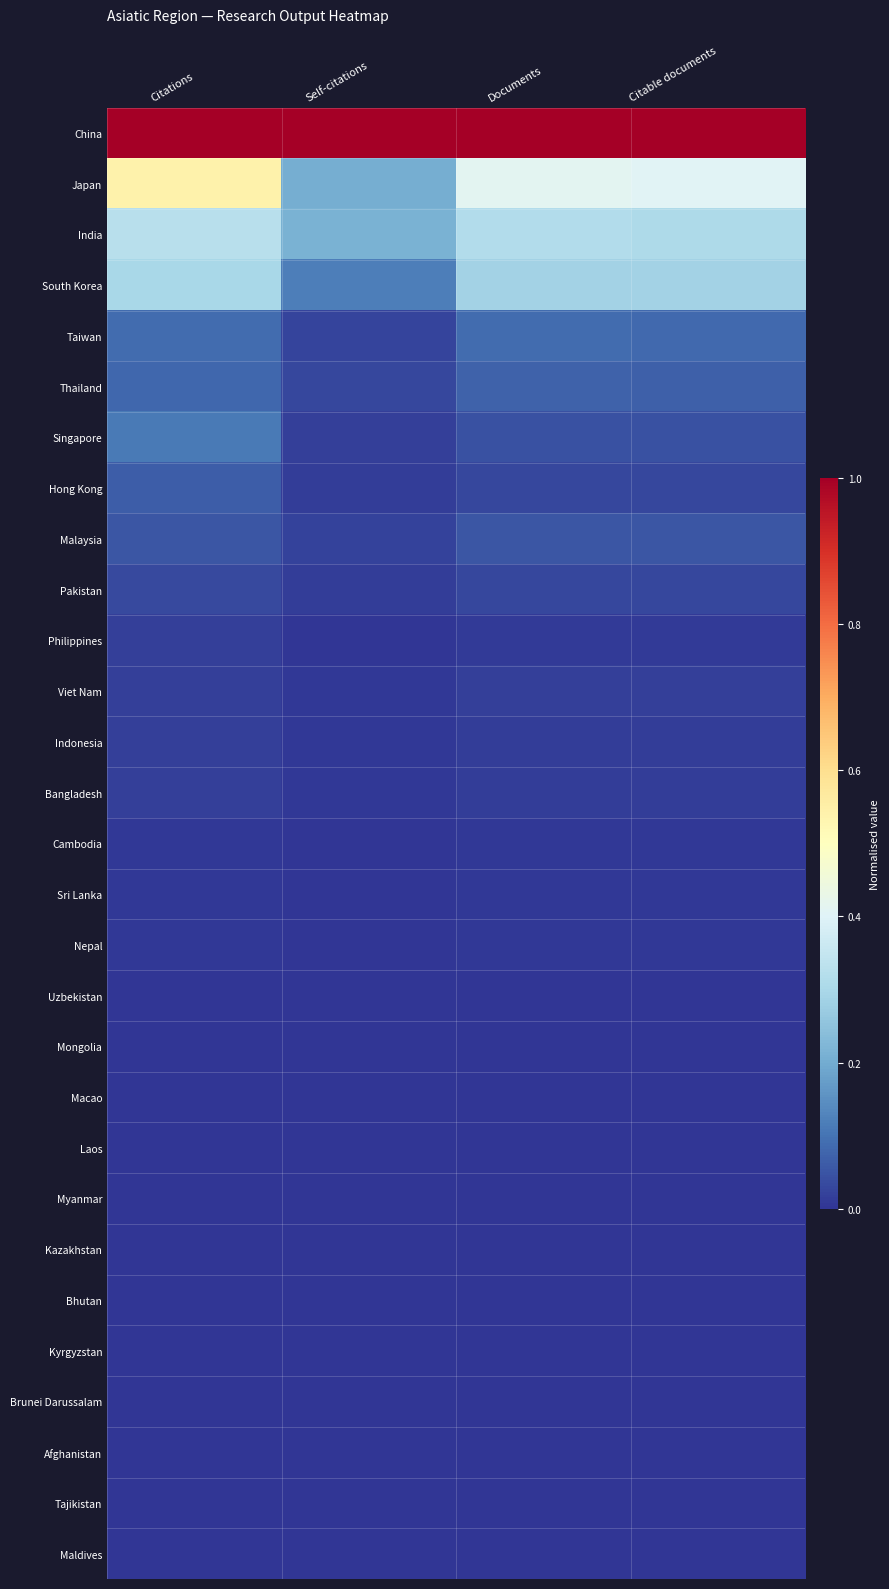

Reading left to right, what are all the values shown in this chart?

China: Citations=1.0	Self-citations=1.0	Documents=1.0	Citable documents=1.0
Japan: Citations=0.5	Self-citations=0.2	Documents=0.4	Citable documents=0.4
India: Citations=0.3	Self-citations=0.2	Documents=0.3	Citable documents=0.3
South Korea: Citations=0.3	Self-citations=0.1	Documents=0.3	Citable documents=0.3
Taiwan: Citations=0.1	Self-citations=0.0	Documents=0.1	Citable documents=0.1
Thailand: Citations=0.1	Self-citations=0.0	Documents=0.1	Citable documents=0.1
Singapore: Citations=0.1	Self-citations=0.0	Documents=0.0	Citable documents=0.0
Hong Kong: Citations=0.1	Self-citations=0.0	Documents=0.0	Citable documents=0.0
Malaysia: Citations=0.1	Self-citations=0.0	Documents=0.1	Citable documents=0.1
Pakistan: Citations=0.0	Self-citations=0.0	Documents=0.0	Citable documents=0.0
Philippines: Citations=0.0	Self-citations=0.0	Documents=0.0	Citable documents=0.0
Viet Nam: Citations=0.0	Self-citations=0.0	Documents=0.0	Citable documents=0.0
Indonesia: Citations=0.0	Self-citations=0.0	Documents=0.0	Citable documents=0.0
Bangladesh: Citations=0.0	Self-citations=0.0	Documents=0.0	Citable documents=0.0
Cambodia: Citations=0.0	Self-citations=0.0	Documents=0.0	Citable documents=0.0
Sri Lanka: Citations=0.0	Self-citations=0.0	Documents=0.0	Citable documents=0.0
Nepal: Citations=0.0	Self-citations=0.0	Documents=0.0	Citable documents=0.0
Uzbekistan: Citations=0.0	Self-citations=0.0	Documents=0.0	Citable documents=0.0
Mongolia: Citations=0.0	Self-citations=0.0	Documents=0.0	Citable documents=0.0
Macao: Citations=0.0	Self-citations=0.0	Documents=0.0	Citable documents=0.0
Laos: Citations=0.0	Self-citations=0.0	Documents=0.0	Citable documents=0.0
Myanmar: Citations=0.0	Self-citations=0.0	Documents=0.0	Citable documents=0.0
Kazakhstan: Citations=0.0	Self-citations=0.0	Documents=0.0	Citable documents=0.0
Bhutan: Citations=0.0	Self-citations=0.0	Documents=0.0	Citable documents=0.0
Kyrgyzstan: Citations=0.0	Self-citations=0.0	Documents=0.0	Citable documents=0.0
Brunei Darussalam: Citations=0.0	Self-citations=0.0	Documents=0.0	Citable documents=0.0
Afghanistan: Citations=0.0	Self-citations=0.0	Documents=0.0	Citable documents=0.0
Tajikistan: Citations=0.0	Self-citations=0.0	Documents=0.0	Citable documents=0.0
Maldives: Citations=0.0	Self-citations=0.0	Documents=0.0	Citable documents=0.0